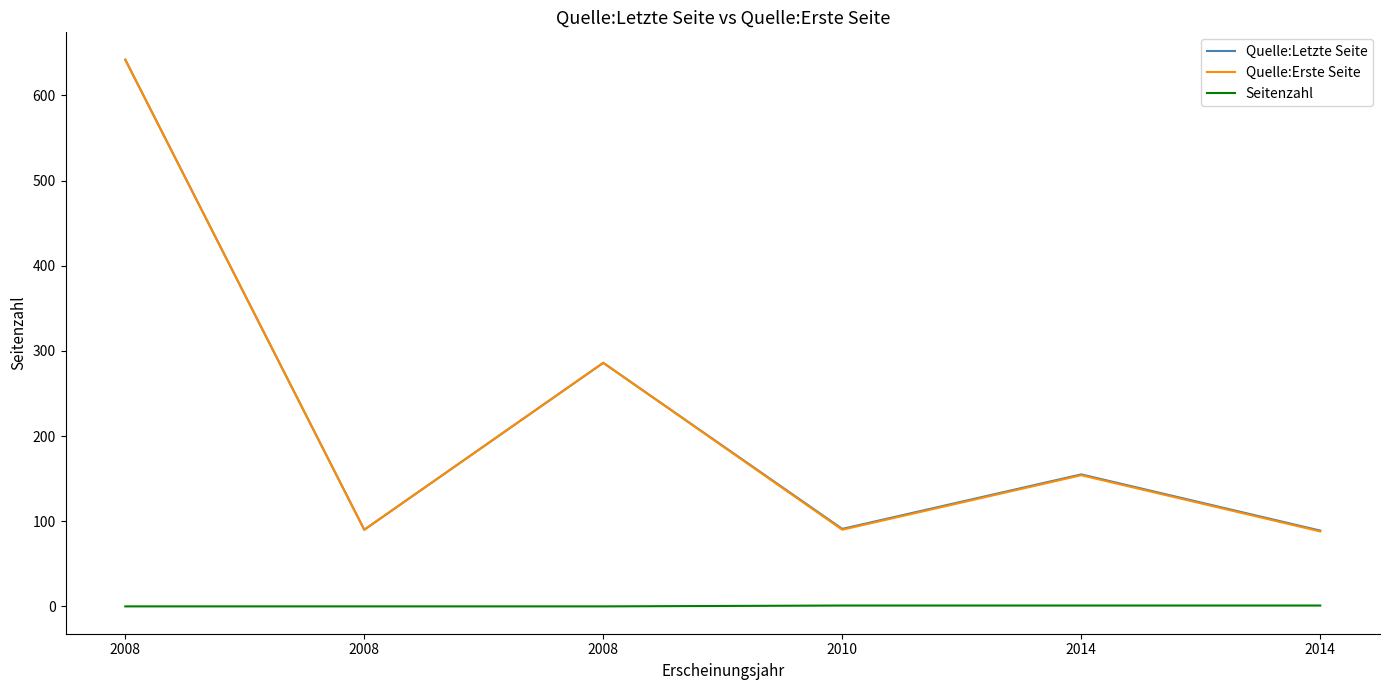

How many interior local valleys does the Quelle:Erste Seite series have?

2